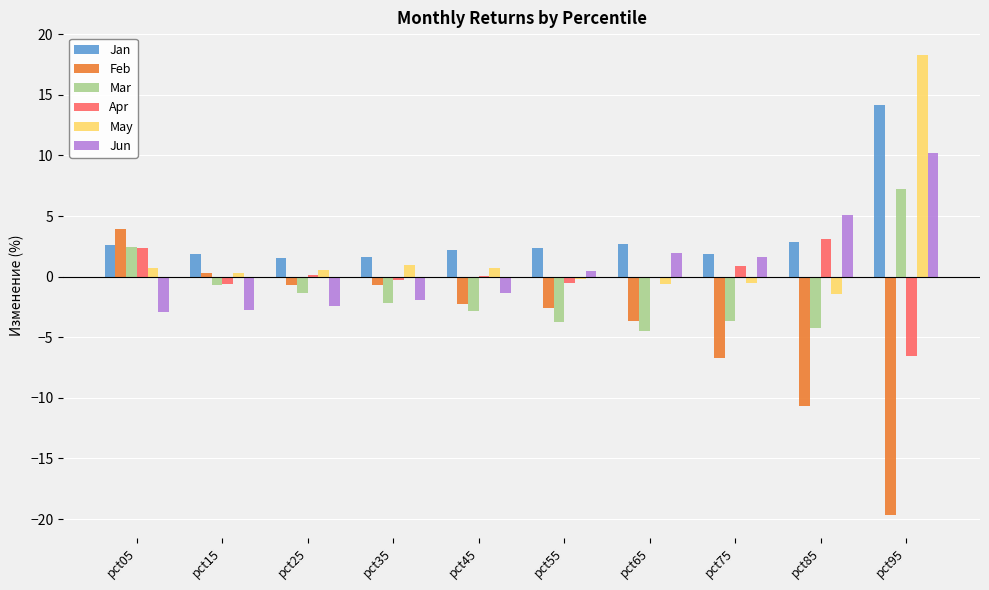

Count the number of data series in this chart.

6